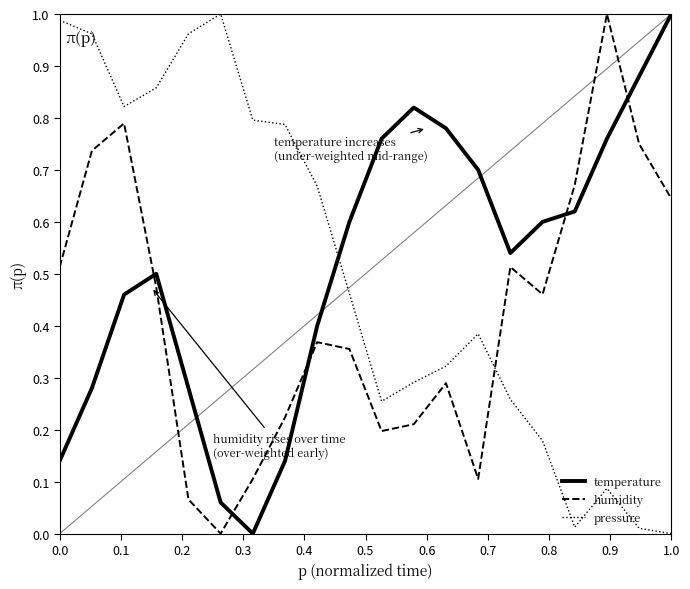

How many values in humidity are above zero?

19